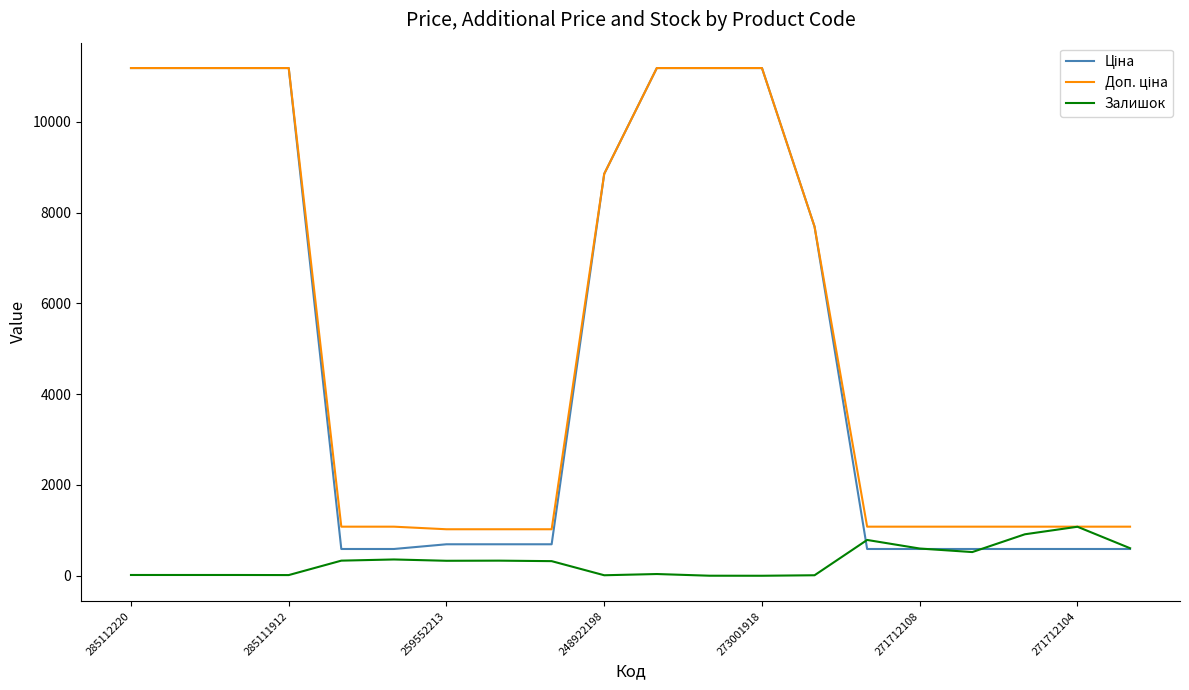

What is the maximum value shown in the chart?

11188.2